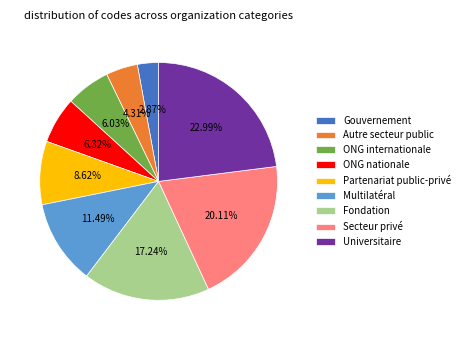

How much of the chart is everything except Fondation?

82.8%